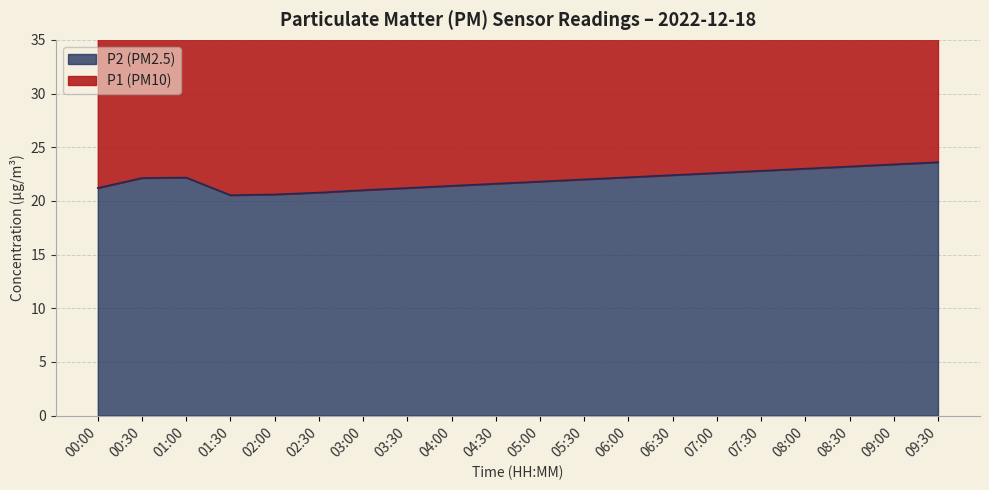

Read the P2 value at 05:30.

22.0